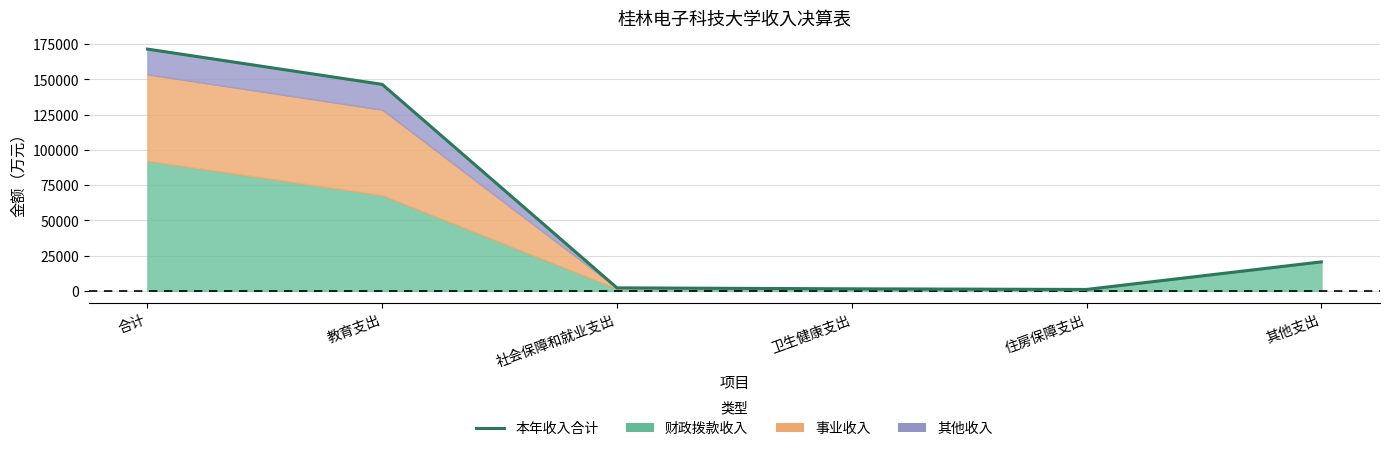

What is the difference between the maximum and minimum values?

170488.8